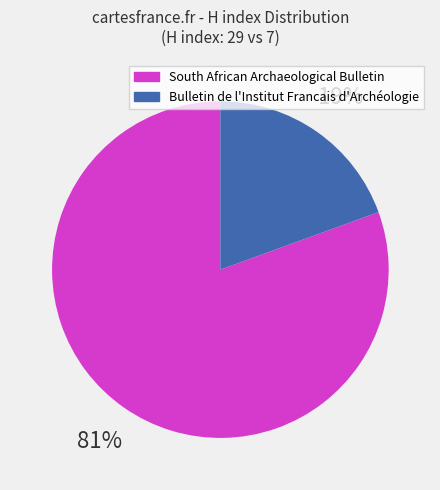

To the nearest percent, what is the average slice percentage?

50%